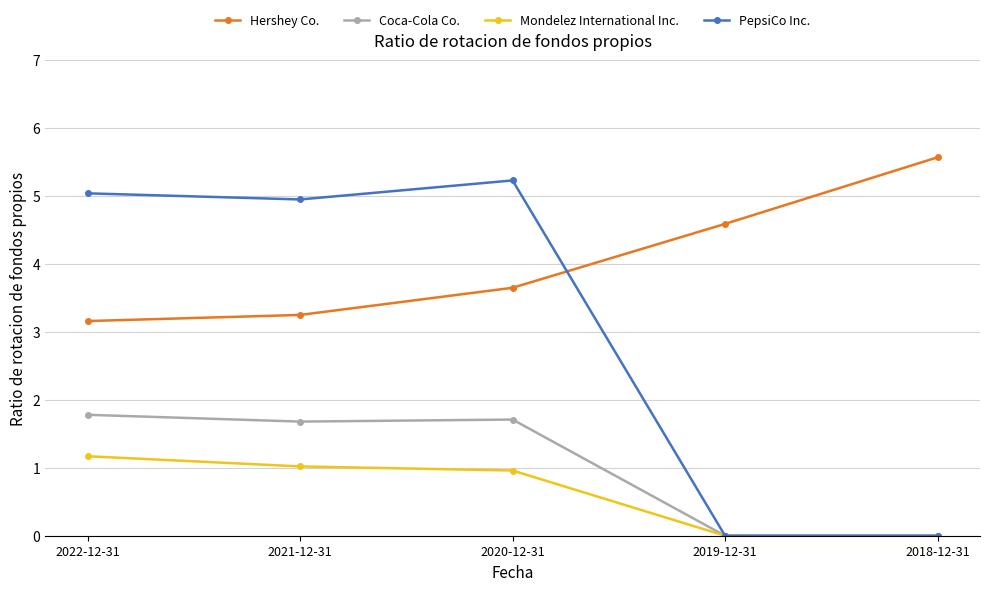

At 2022-12-31, list the series in order from smallest to largest.

Mondelez International Inc., Coca-Cola Co., Hershey Co., PepsiCo Inc.